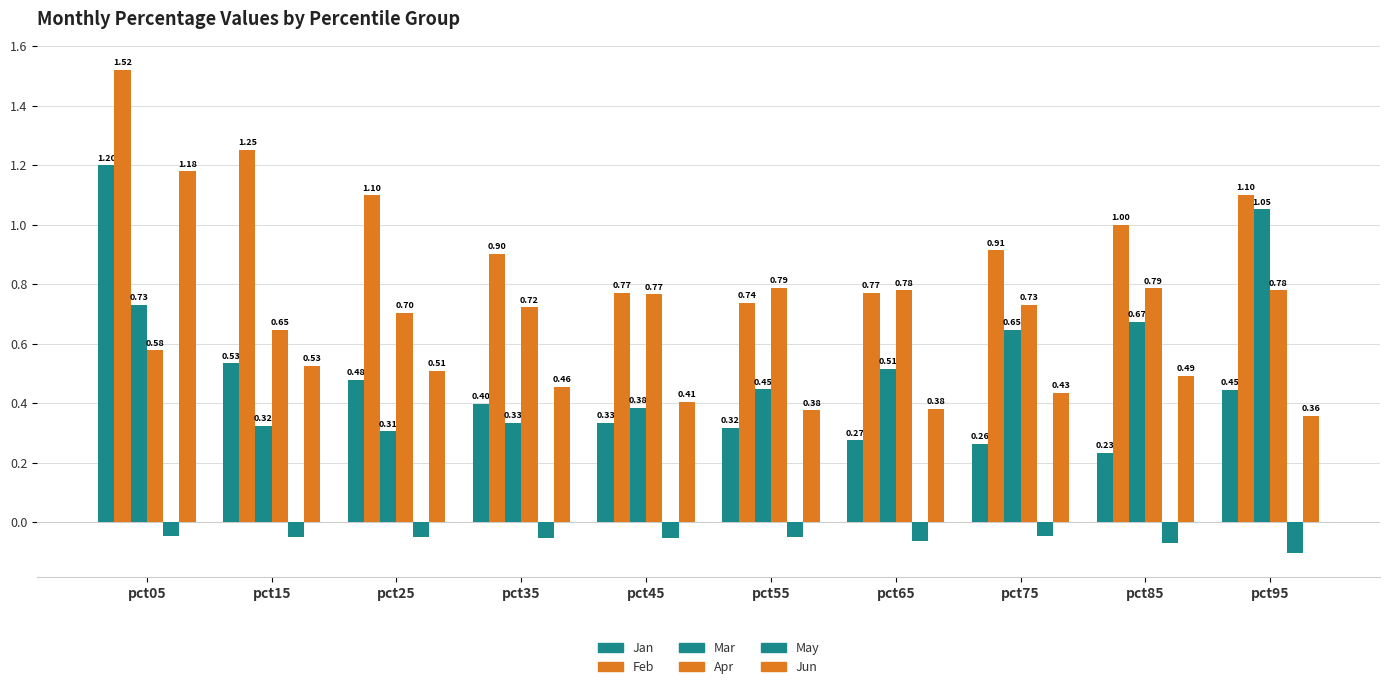

What is the maximum value for Feb?

1.5